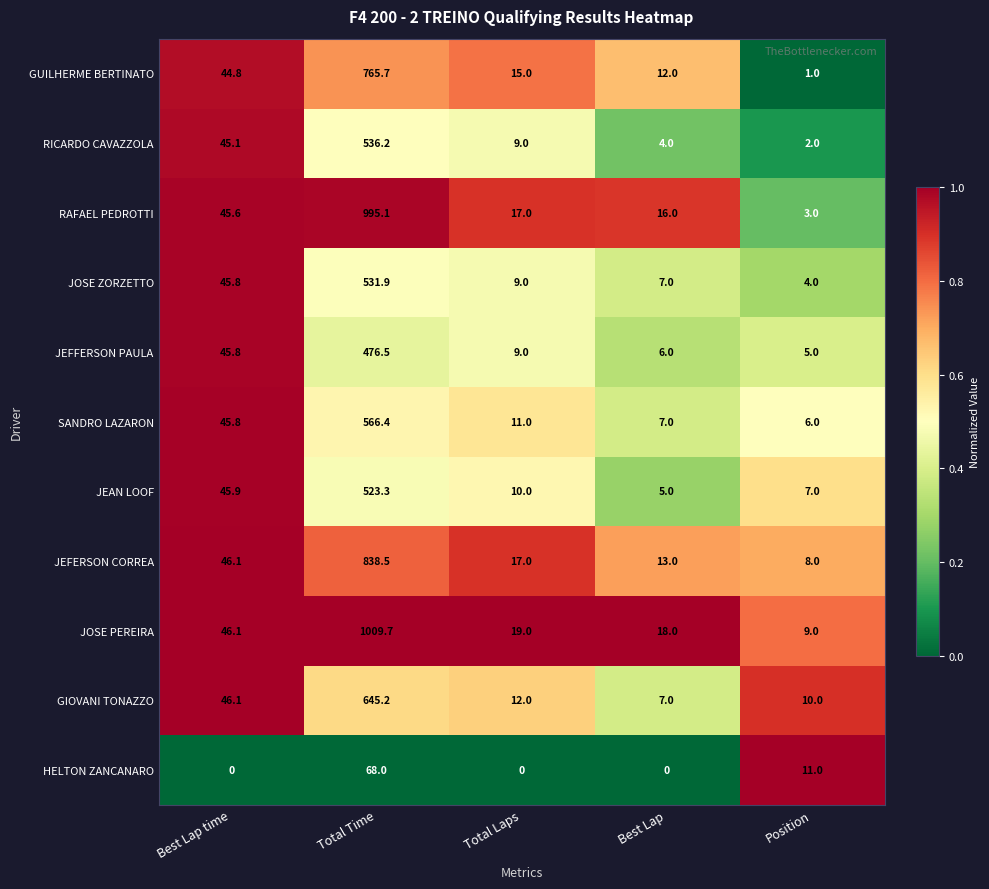

What is the total value across all series at Best Lap time?

457.1